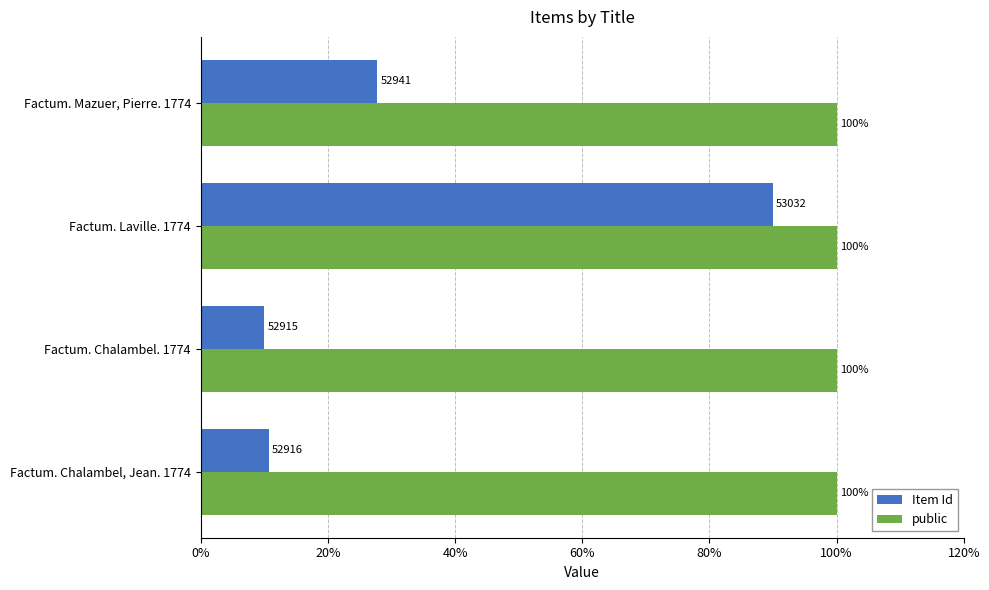

At how many categories does at least one series exceed 36?

4